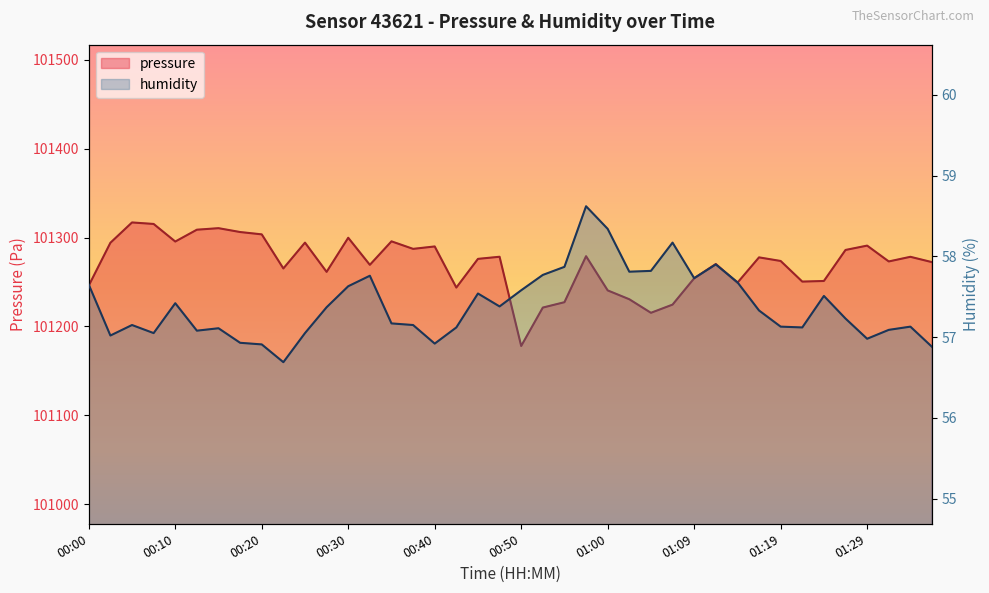

What is the label of the 30th point from the left?

01:12